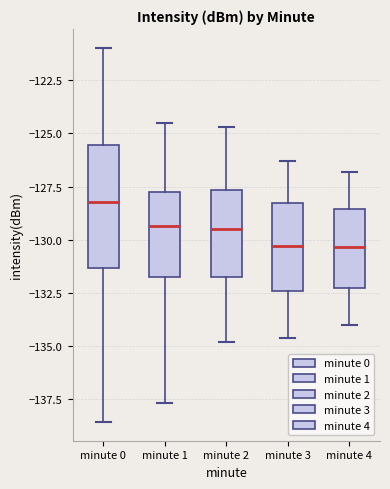

Where is the lower edge of the box for minute 4 on the y-axis? The values are not printed on the chart, so give them approximately, as read against the axis.

-132.0